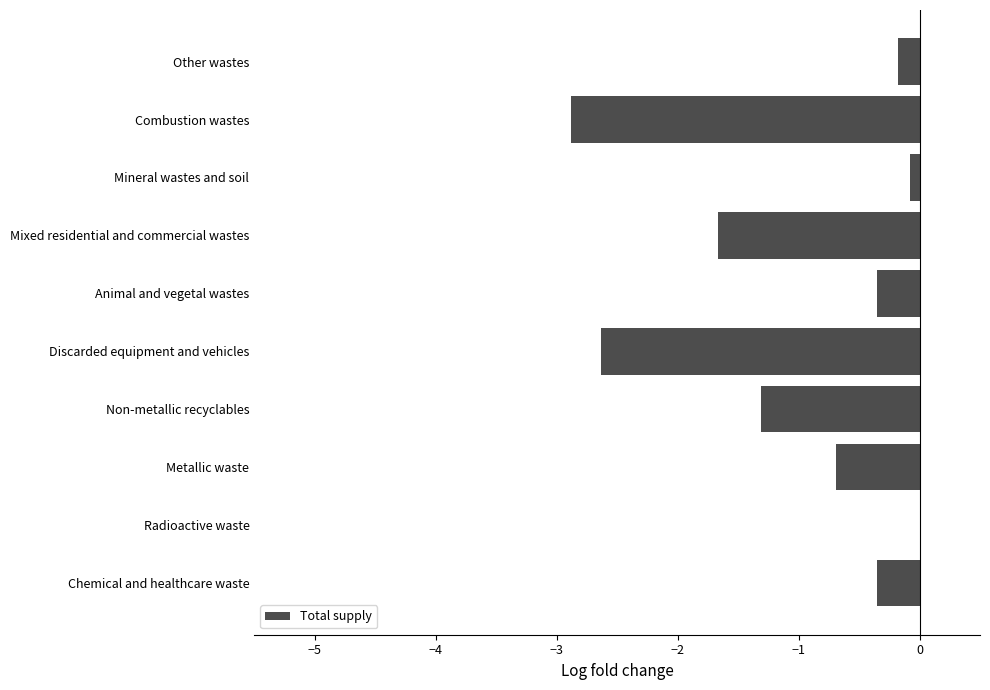

What is the sum of the values at Metallic waste and Other wastes?

-0.9